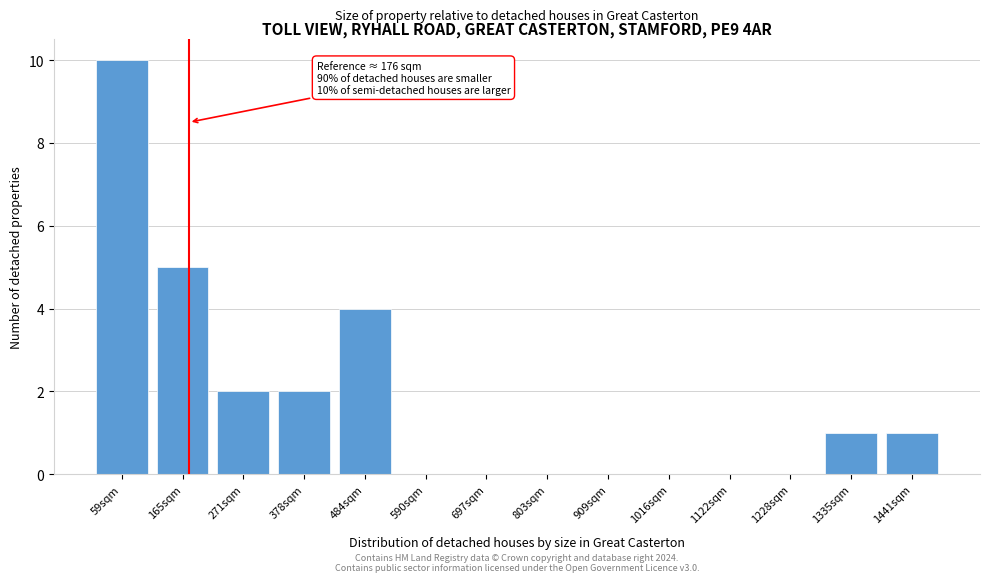

Which range on the x-axis has the tallest bar?

0 to 120